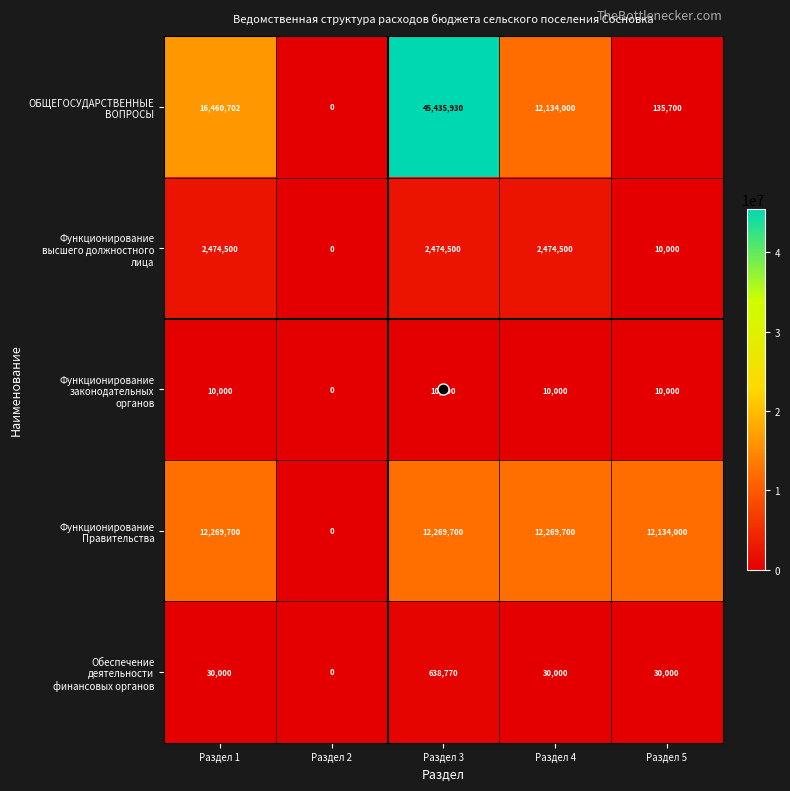

What is the total value across all series at Раздел 4?

26918200